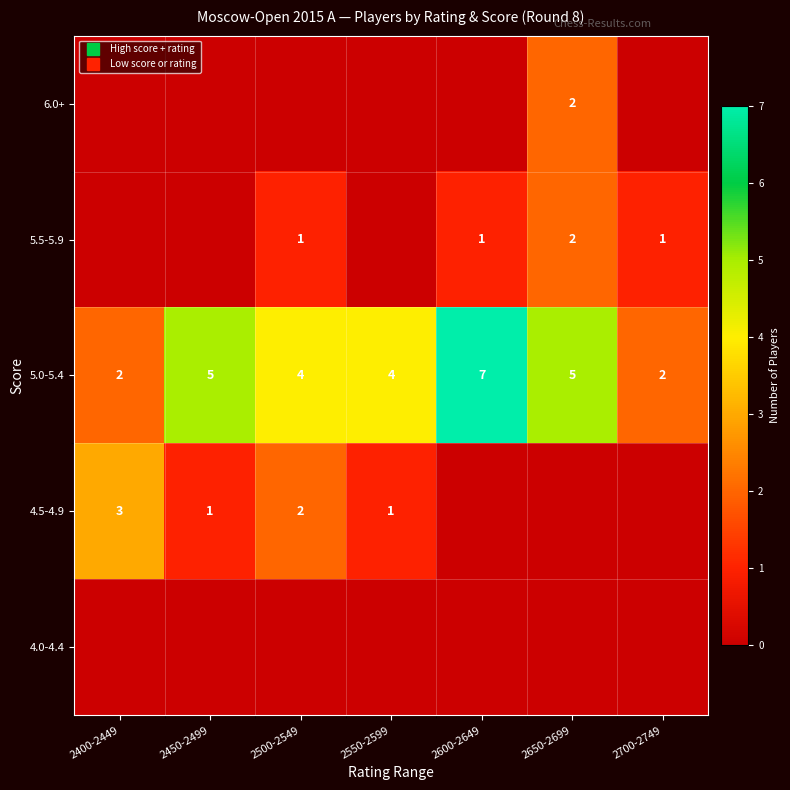

Rank the series by their maximum value, from lowest to highest.

4.0-4.4, 5.5-5.9, 6.0+, 4.5-4.9, 5.0-5.4